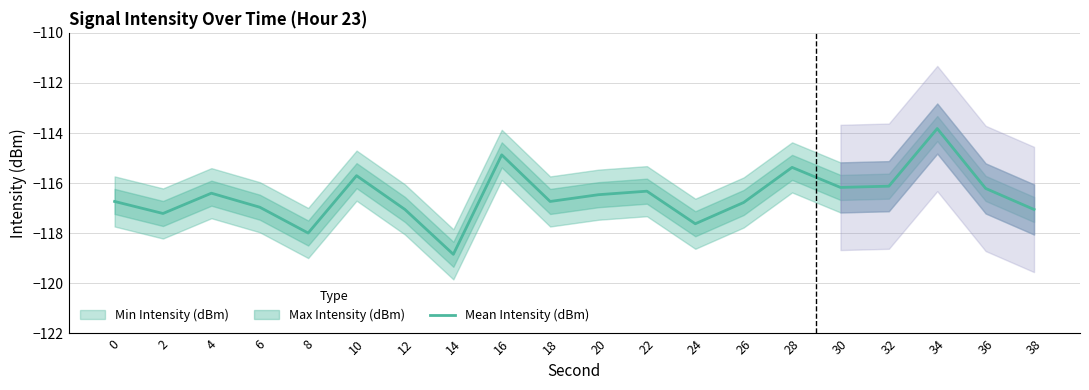

Between 18 and 10, which is larger?

10